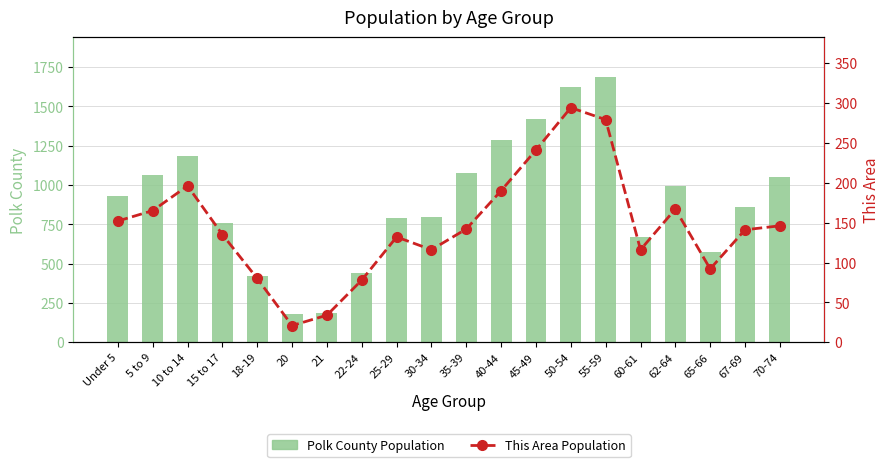

Is the value of This Area Population at 50-54 greater than the value of Polk County Population at 30-34?

No